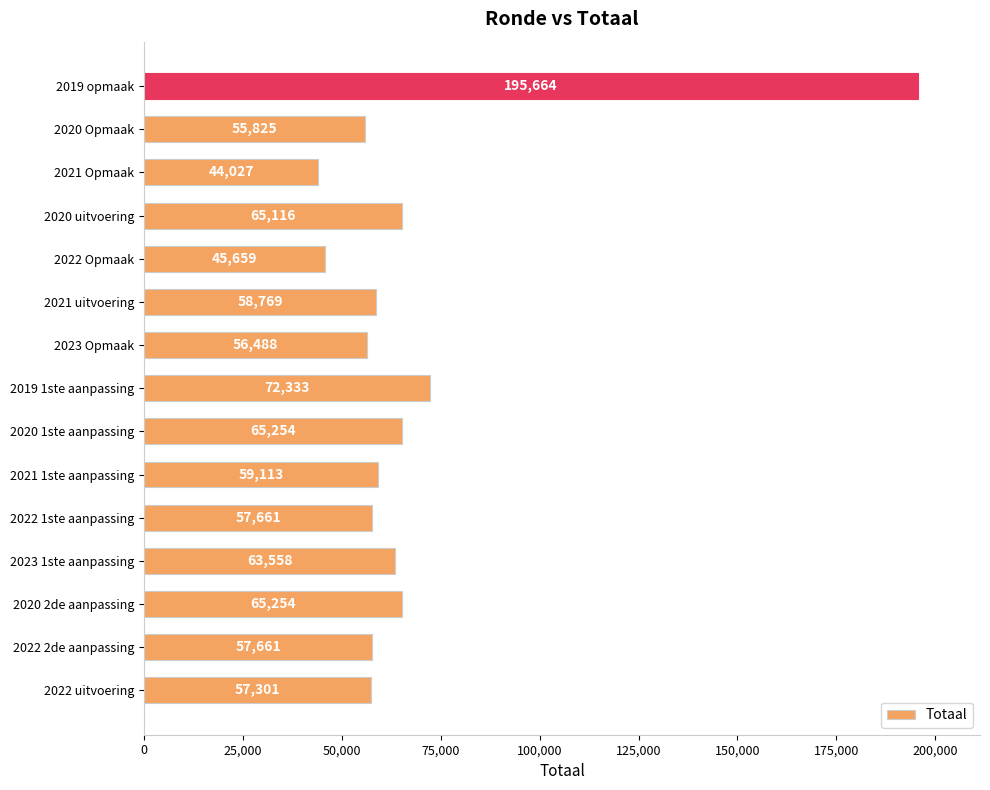

At which label is the value closest to 119845?

2019 1ste aanpassing